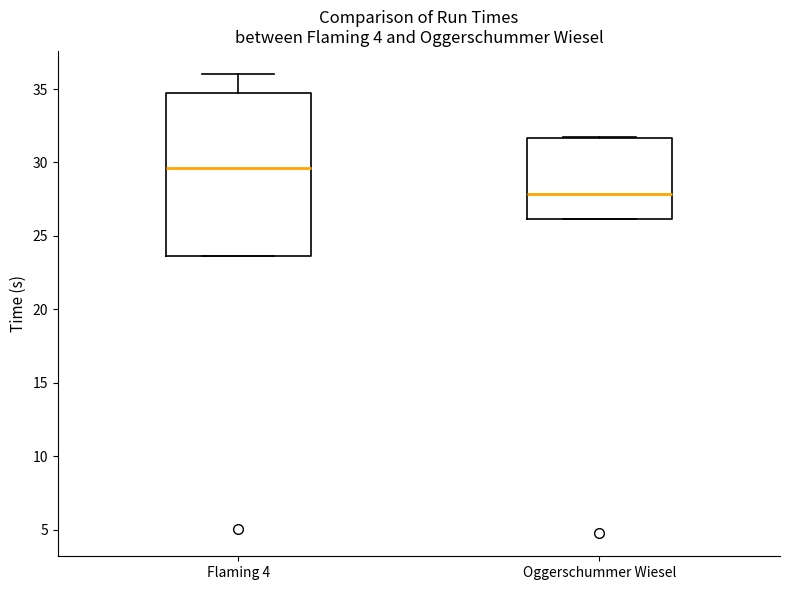

Which box has the lowest median line?

Oggerschummer Wiesel